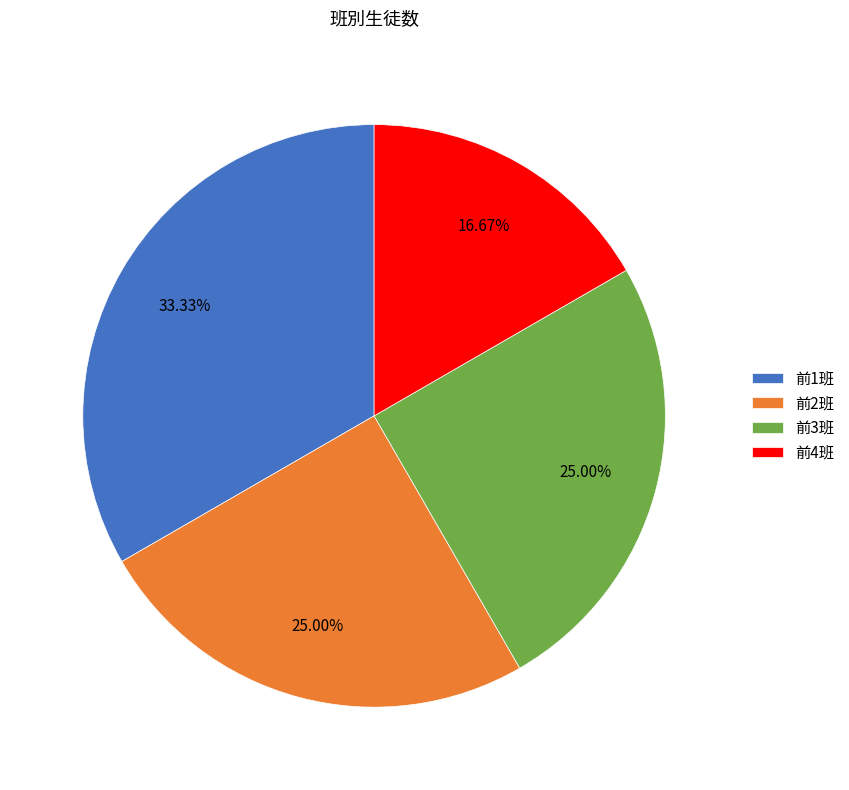

How many segments does this pie chart have?

4